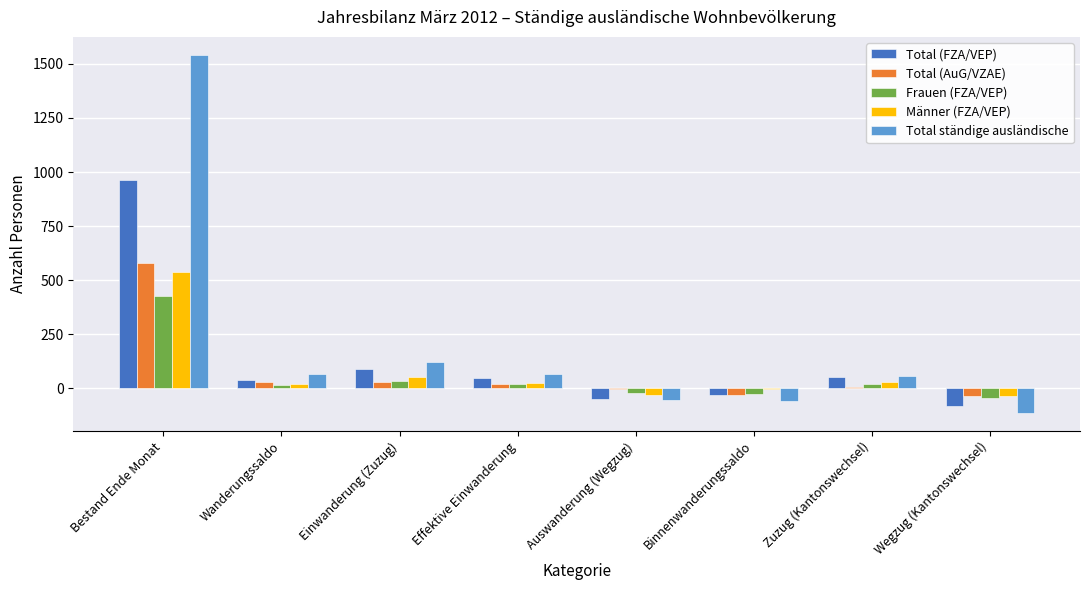

At which category is the sum across all series the highest?

Bestand Ende Monat